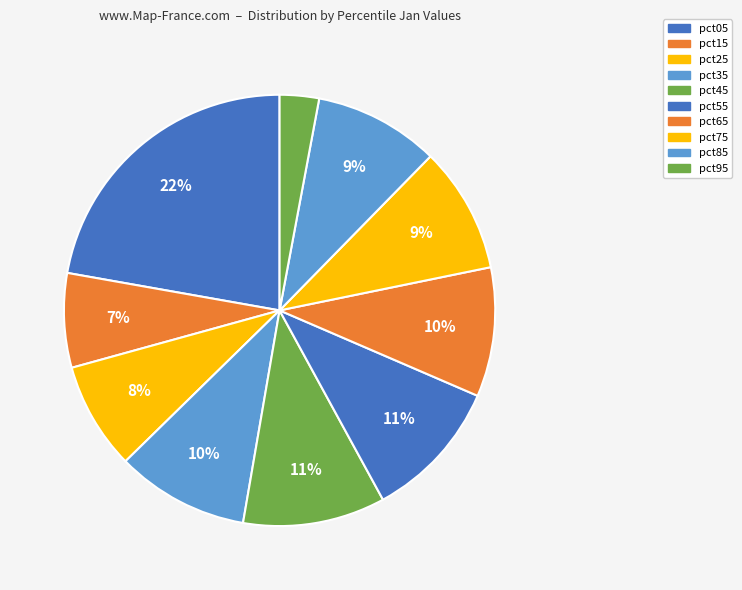

Count the number of slices in the pie.

10